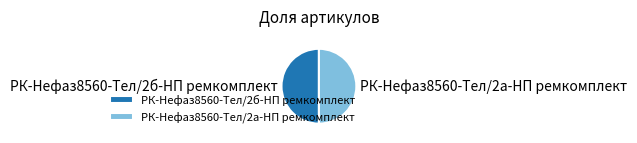

Combined, do РК-Нефаз8560-Тел/2б-НП ремкомплект and РК-Нефаз8560-Тел/2а-НП ремкомплект account for over 50%?

Yes